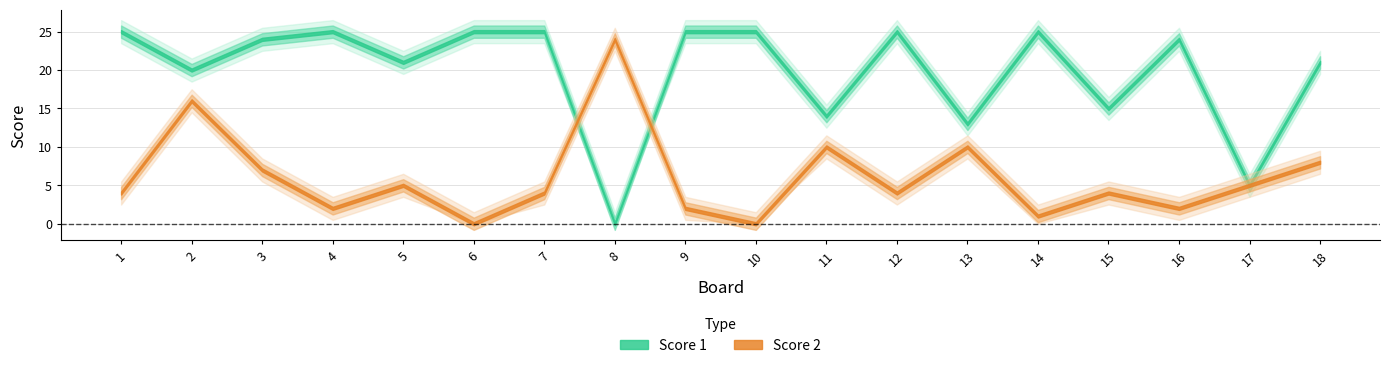

True or false: Score 2 has more than 1 points higher than both neighbors.

True